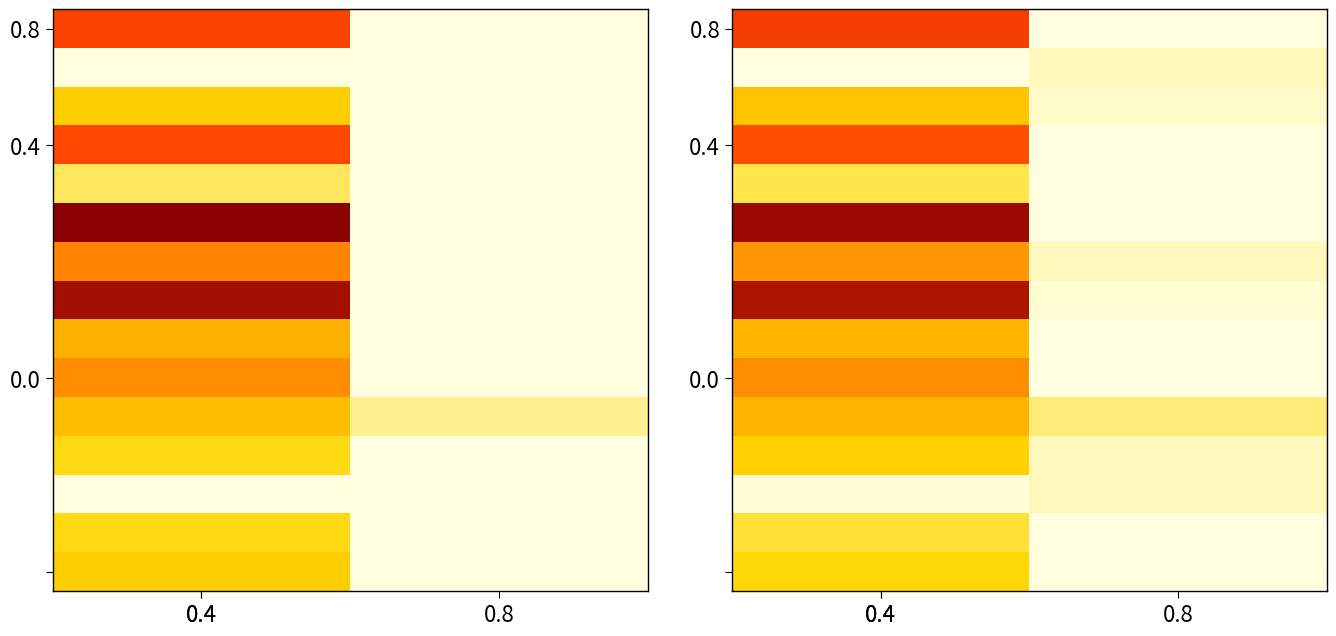

What is the maximum value shown in the chart?

1.0